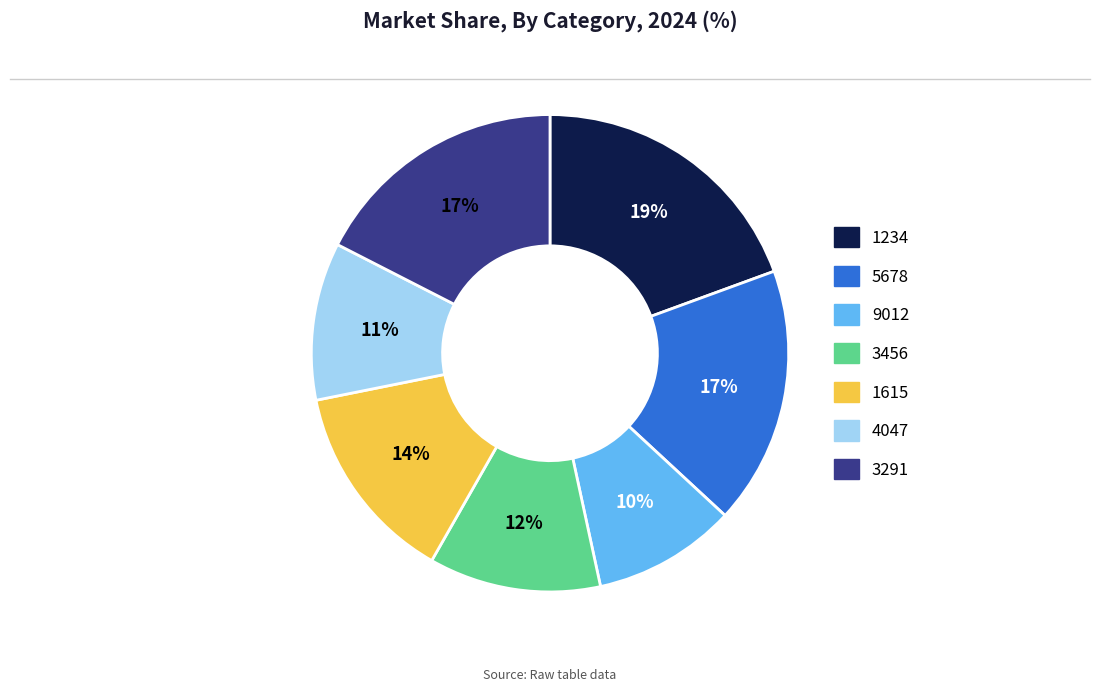

True or false: 1615 accounts for 14% of the total.

True